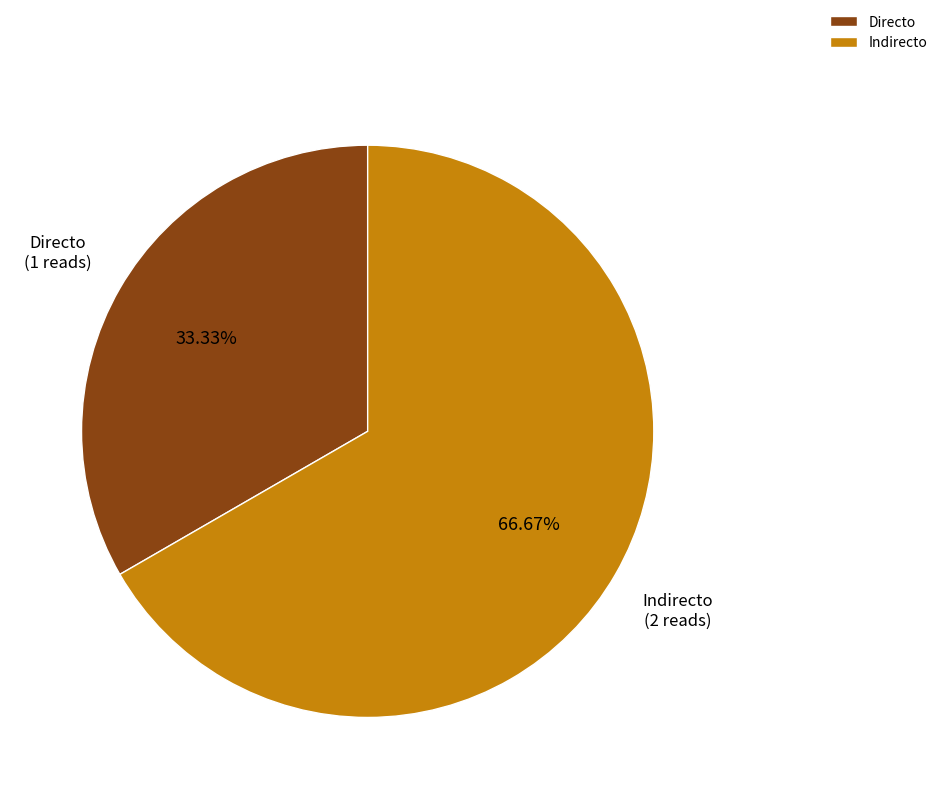

What is the largest slice in the pie chart?

Indirecto